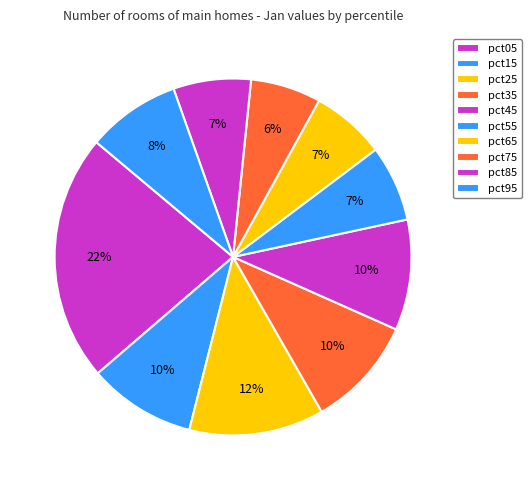

The pct35 slice represents 17% of the pie. True or false?

False